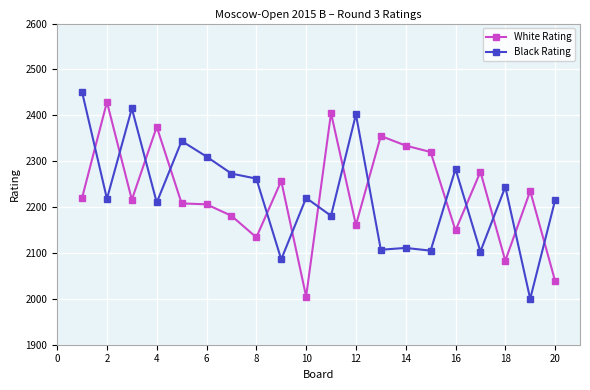

Which series ends up on top after the final intersection of White Rating and Black Rating?

Black Rating